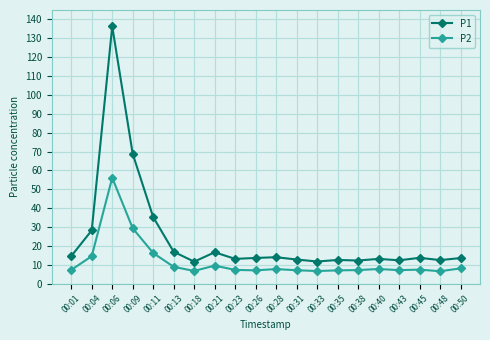

True or false: P2 and P1 intersect in this chart.

False